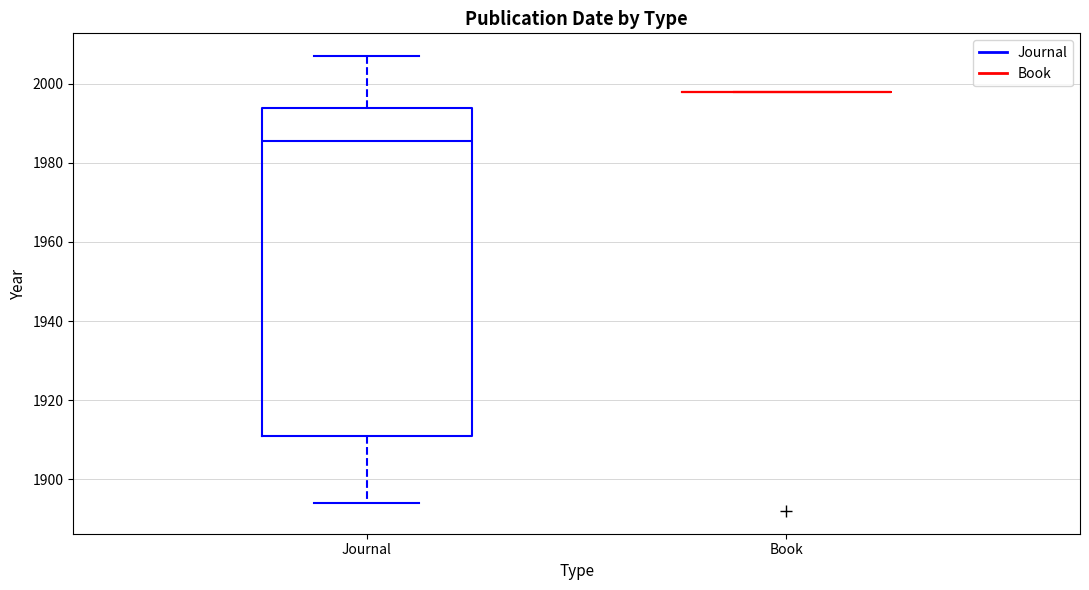

Comparing the boxes themselves (not the whiskers), which one is the tallest?

Journal